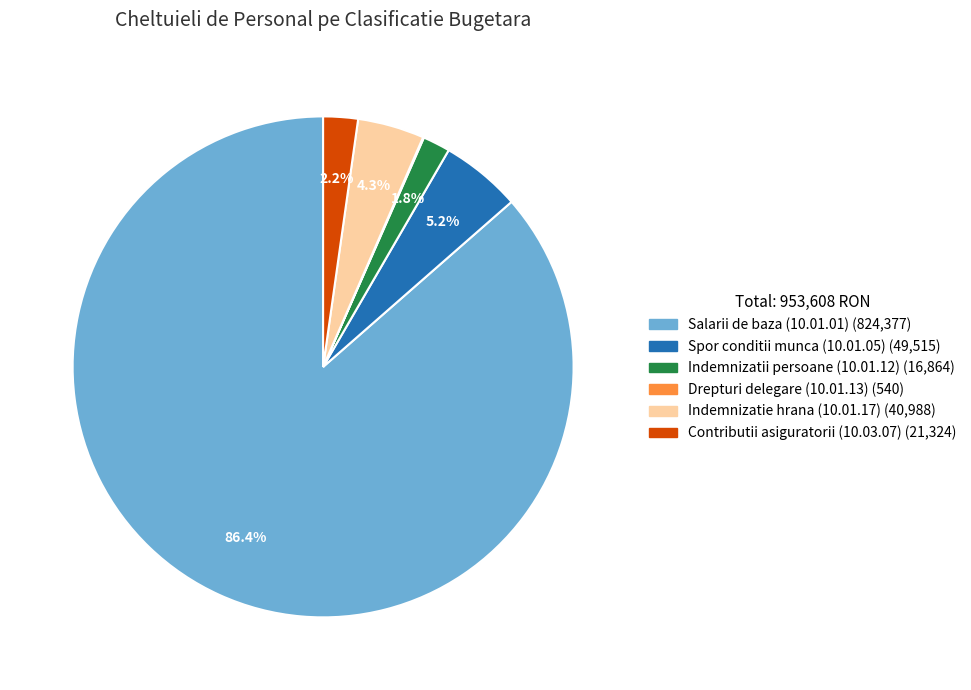

Which slice is the largest?

Salarii de baza (10.01.01)